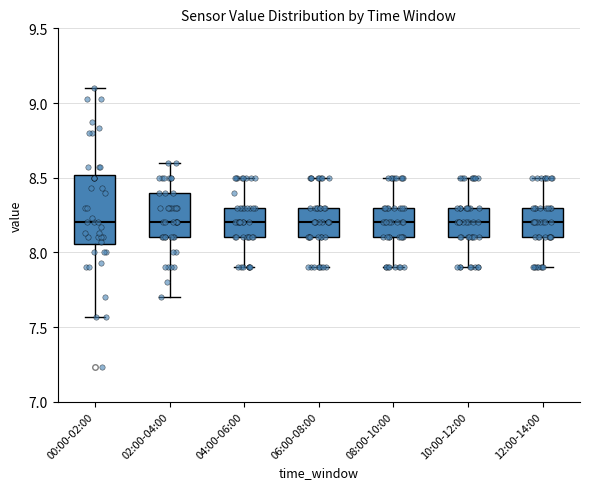

Reading left to right, read every box against the y-axis: the position of its median line, the range the box covers, and the ends of its whiskers. The values are not printed on the chart, so give them approximately, as read against the axis.

00:00-02:00: median 8.20, box 8.05 to 8.50, whiskers 7.55 to 9.10
02:00-04:00: median 8.20, box 8.10 to 8.40, whiskers 7.70 to 8.60
04:00-06:00: median 8.20, box 8.10 to 8.30, whiskers 7.90 to 8.50
06:00-08:00: median 8.20, box 8.10 to 8.30, whiskers 7.90 to 8.50
08:00-10:00: median 8.20, box 8.10 to 8.30, whiskers 7.90 to 8.50
10:00-12:00: median 8.20, box 8.10 to 8.30, whiskers 7.90 to 8.50
12:00-14:00: median 8.20, box 8.10 to 8.30, whiskers 7.90 to 8.50